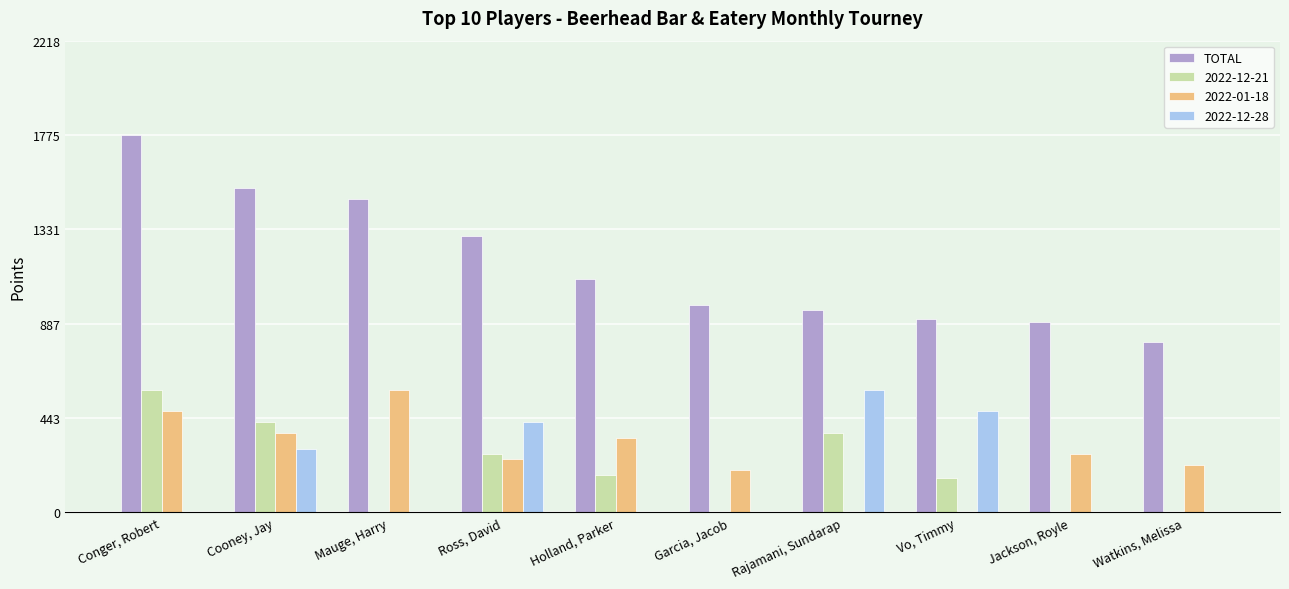

The value of 2022-01-18 at Cooney, Jay is 612. True or false?

False